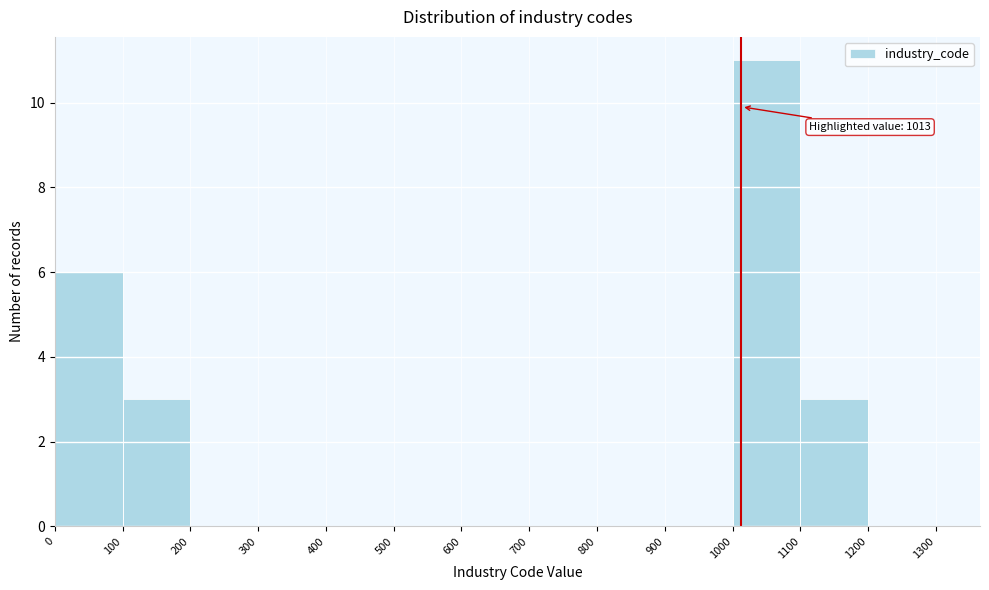

Which range on the x-axis has the tallest bar?

1000 to 1100